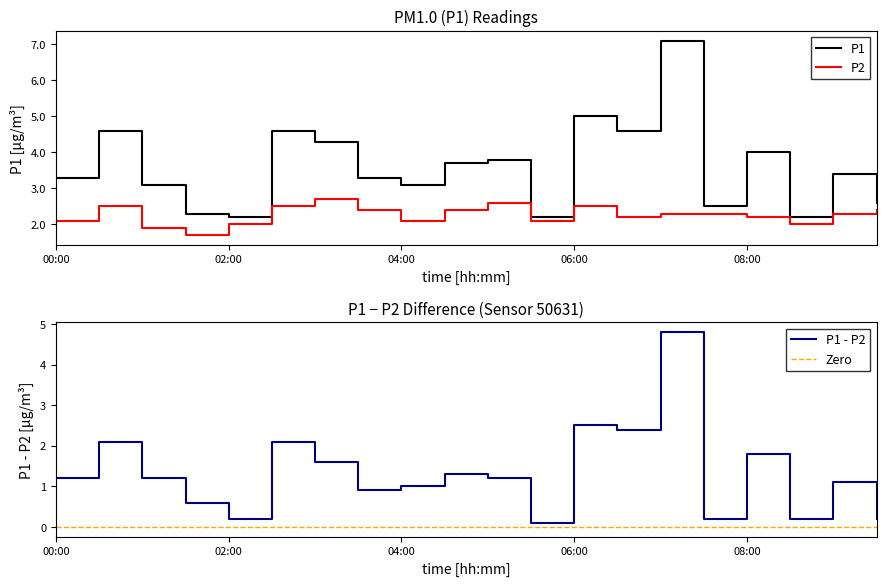

Is it true that P1 equals 1.9 at 08:00?

False